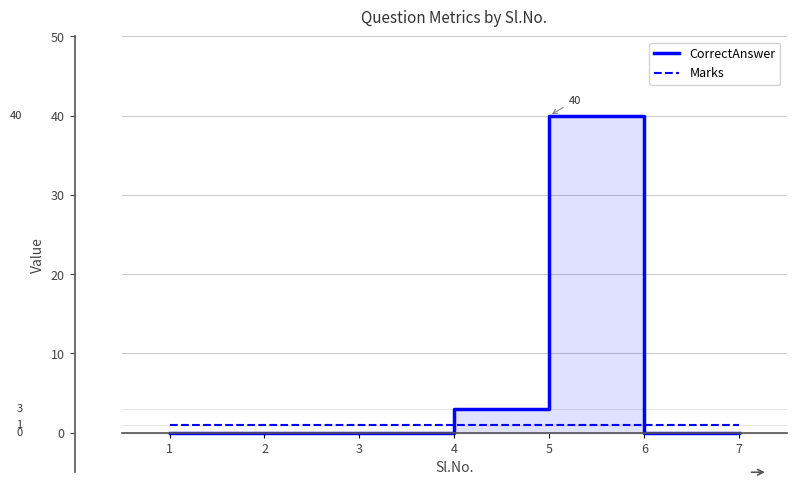

What is the difference between the maximum and second lowest values in the CorrectAnswer series?

40